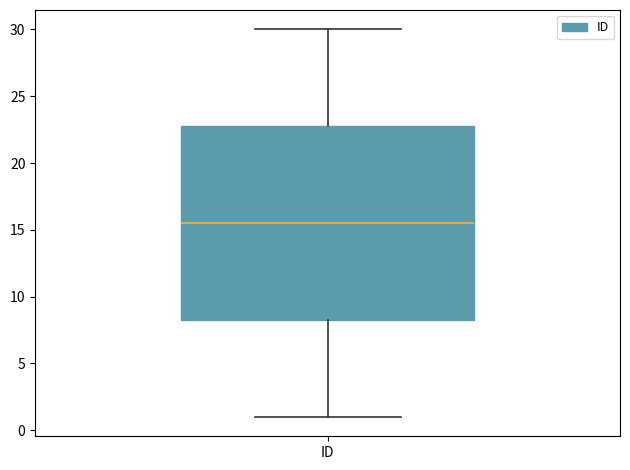

Where does the median line of the box for ID sit on the y-axis? The values are not printed on the chart, so give them approximately, as read against the axis.

15.5